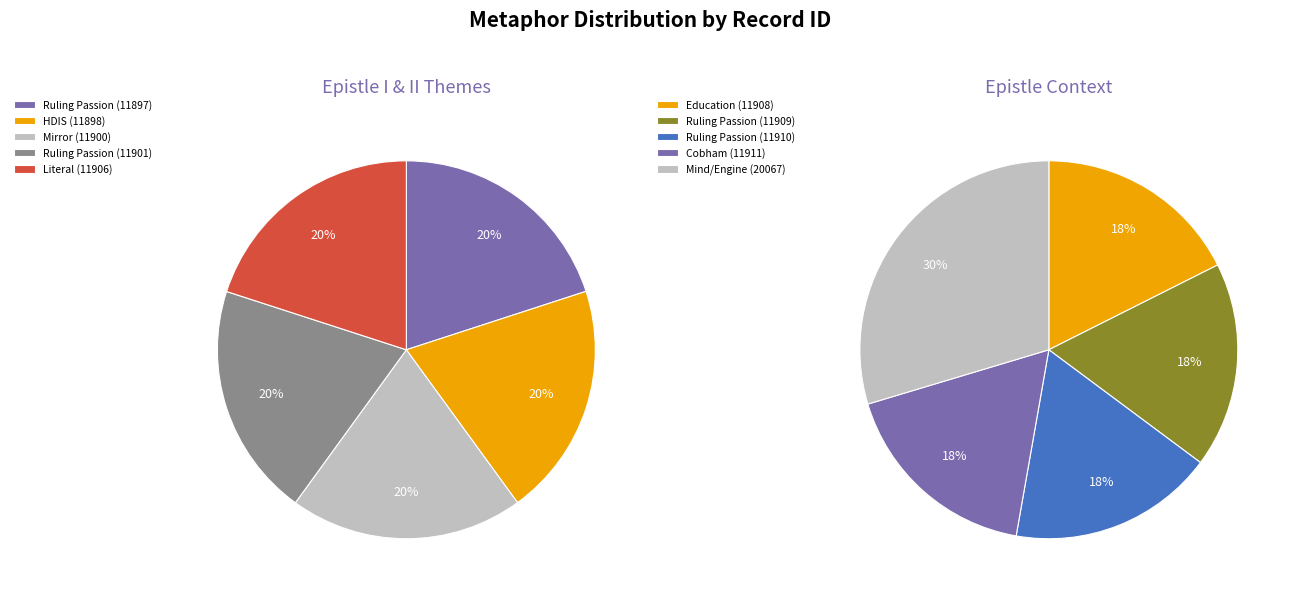

Do Ruling Passion (11901) and Education (11908) together represent more than half of the pie?

No